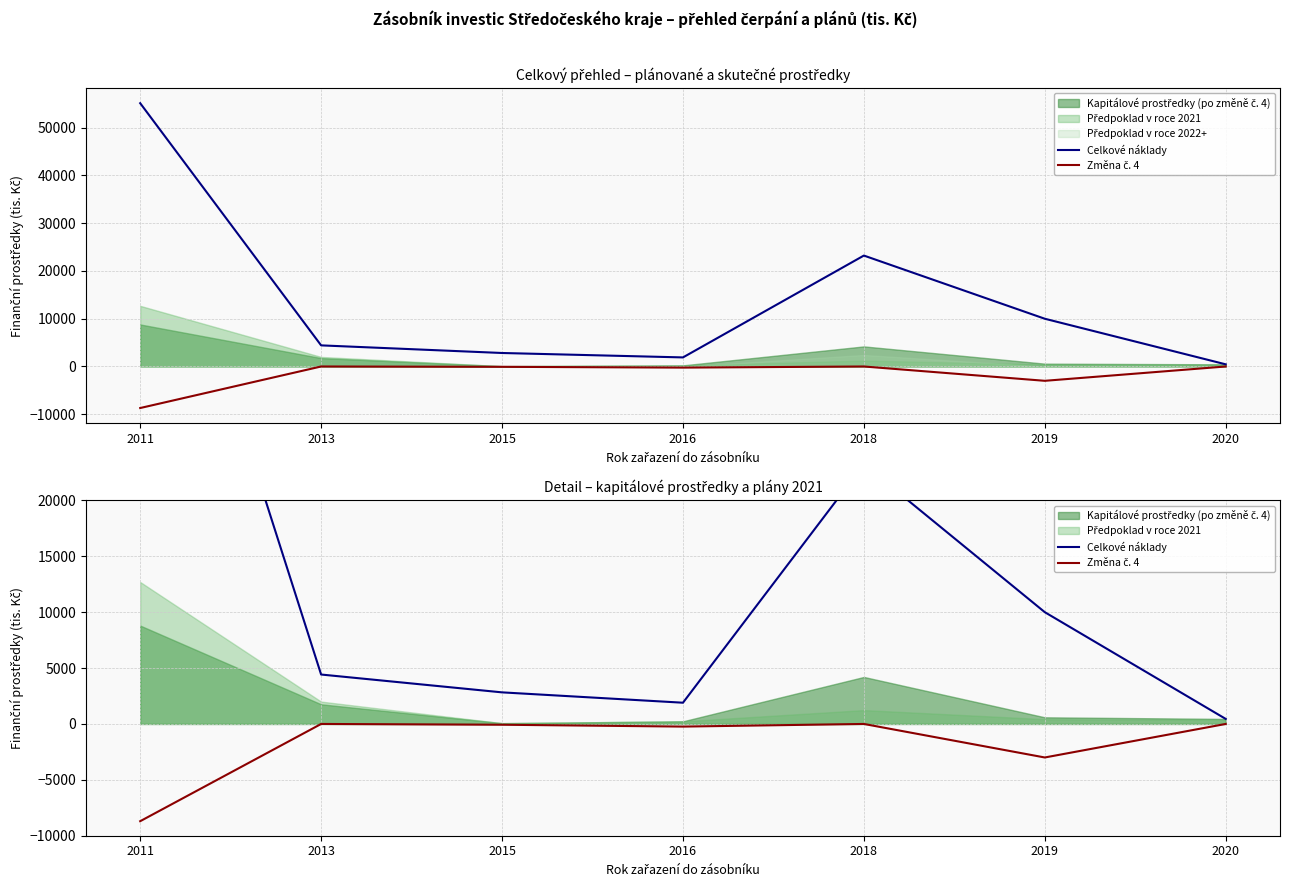

Which has a higher value, 2016 or 2015?

2015